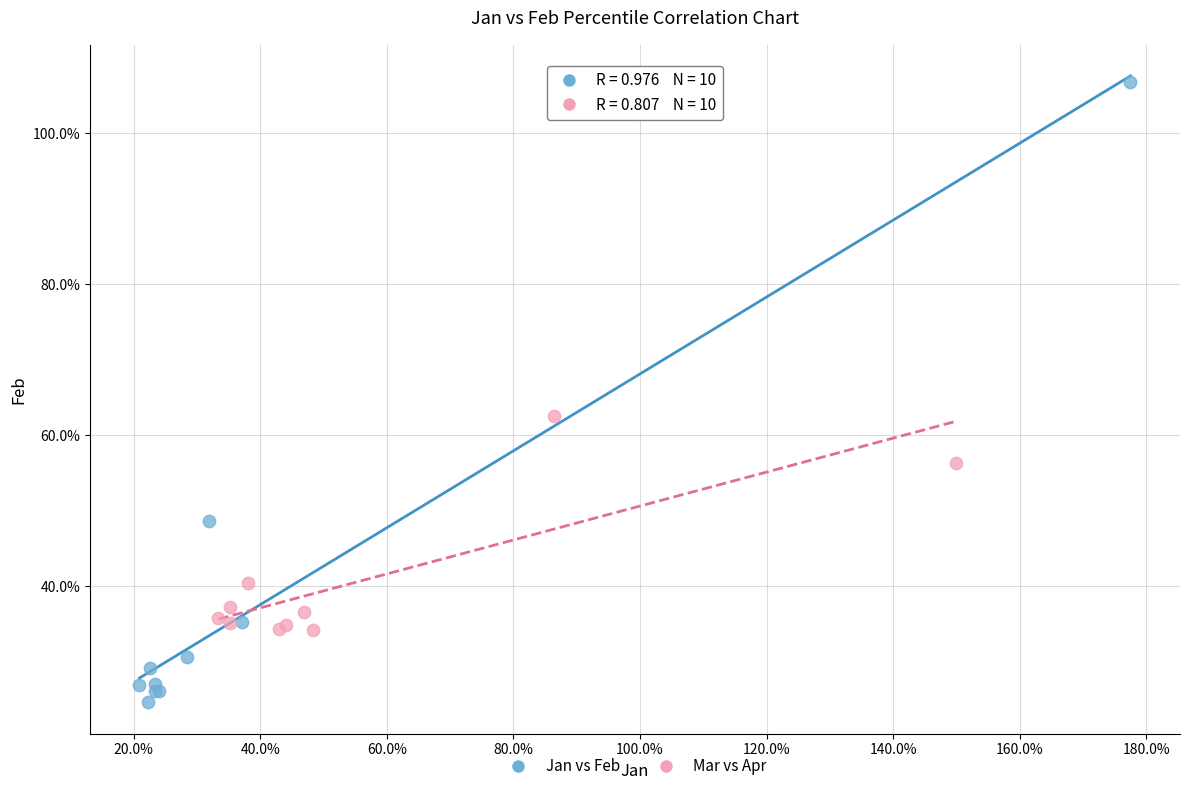

Which series reaches the minimum Y coordinate?

Jan vs Feb